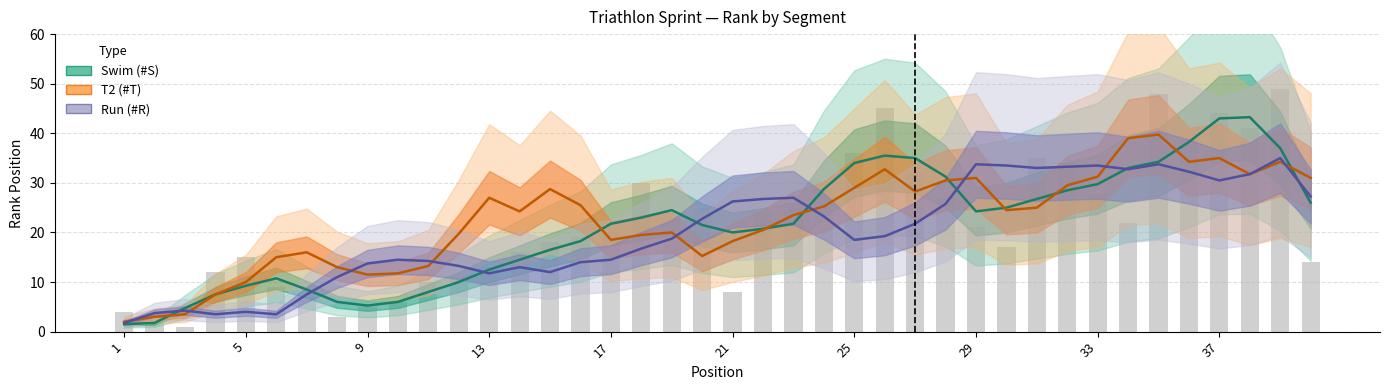

Count the number of categories in the chart.

40